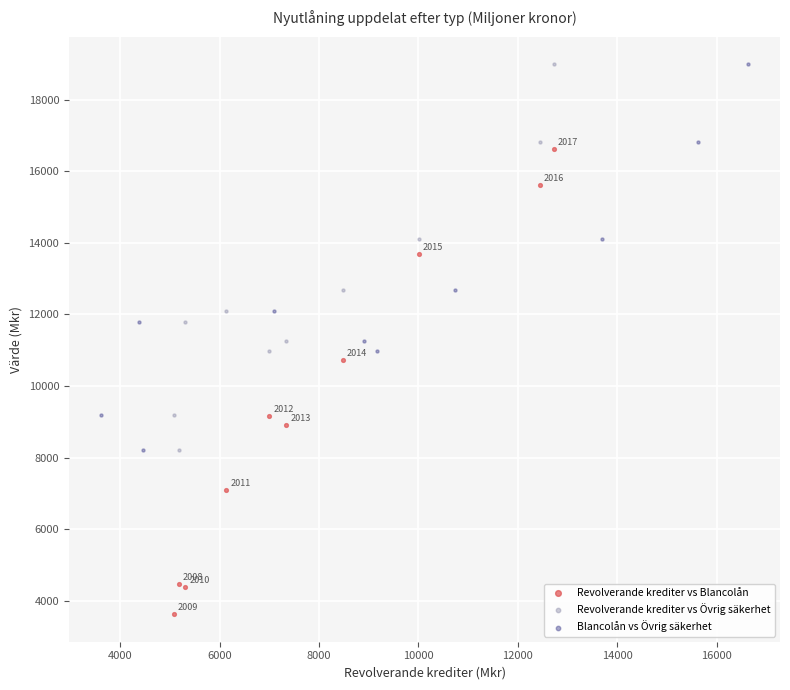

Which series has the widest spread of Y values?

Revolverande krediter vs Blancolån